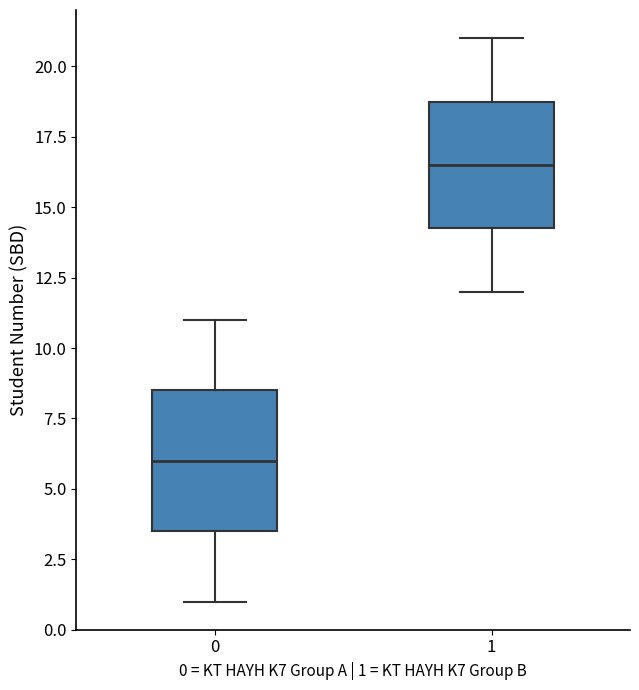

Reading left to right, read every box against the y-axis: the position of its median line, the range the box covers, and the ends of its whiskers. The values are not printed on the chart, so give them approximately, as read against the axis.

0: median 6.0, box 3.5 to 8.5, whiskers 1.0 to 11.0
1: median 16.5, box 14.5 to 19.0, whiskers 12.0 to 21.0